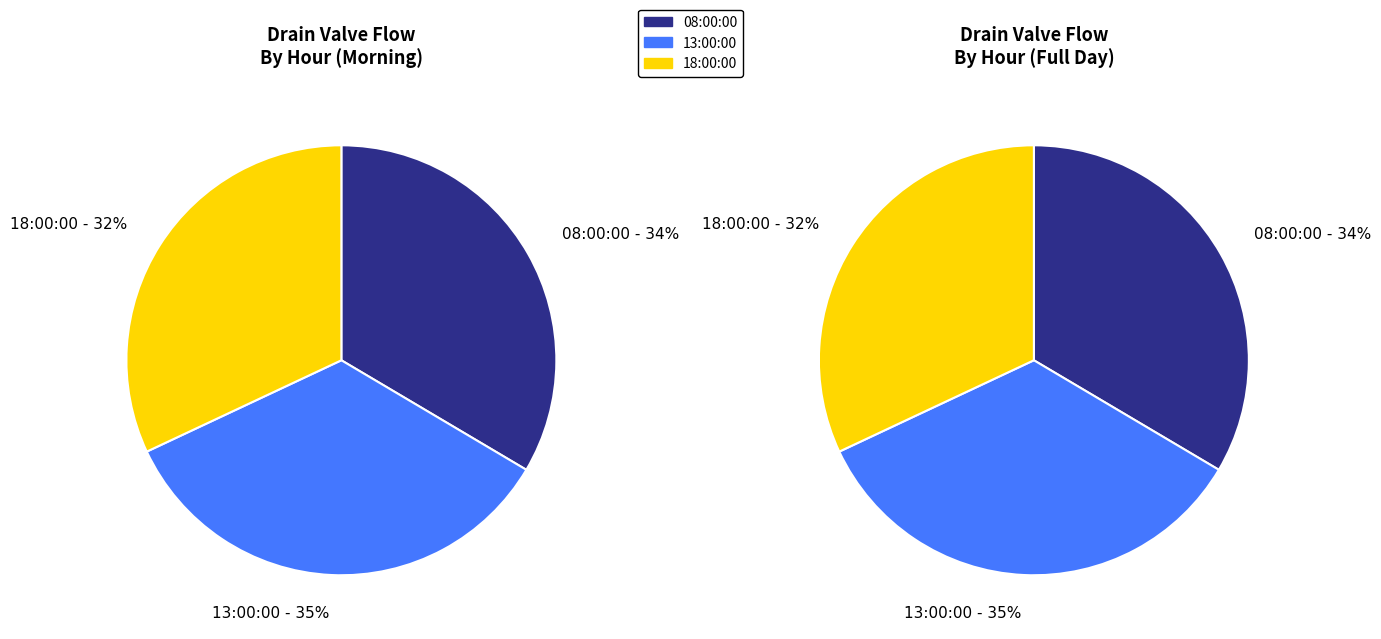

What is the largest slice in the pie chart?

13:00:00